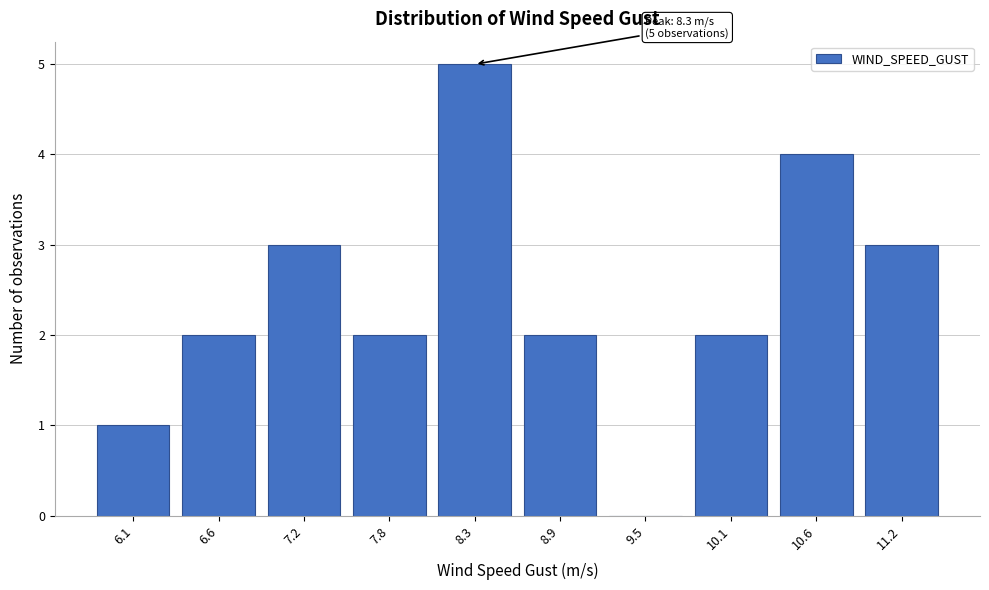

Reading left to right, transcribe all the data shown in this chart.

6.1=1	6.6=2	7.2=3	7.8=2	8.3=5	8.9=2	9.5=0	10.1=2	10.6=4	11.2=3